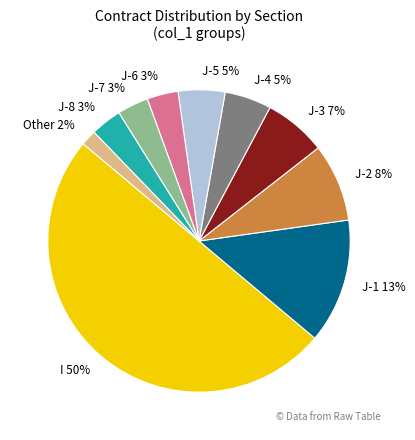

Is the sum of I and J-6 greater than half?

Yes